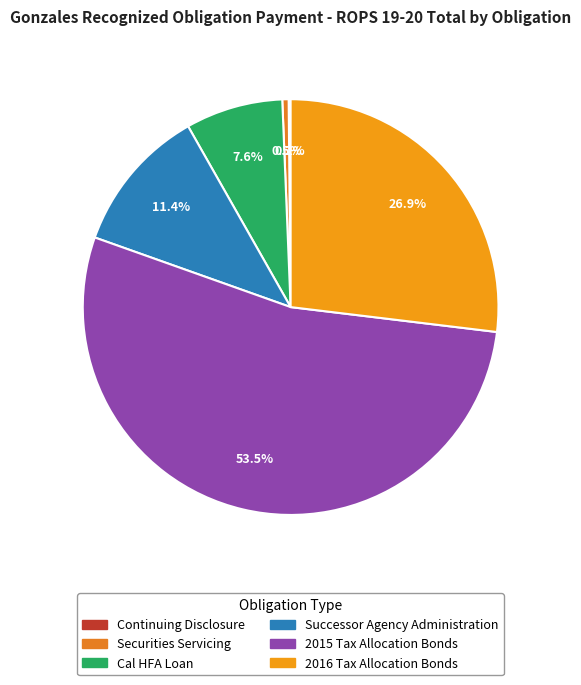

How many segments does this pie chart have?

6